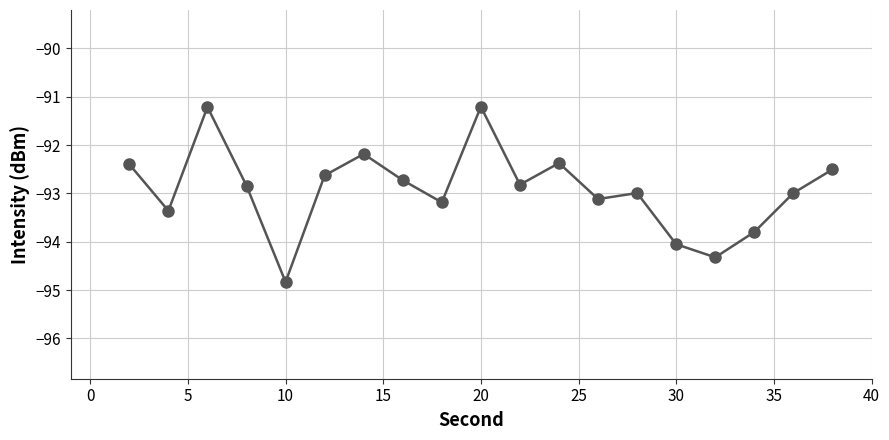

What is the greatest value displayed?

-91.2